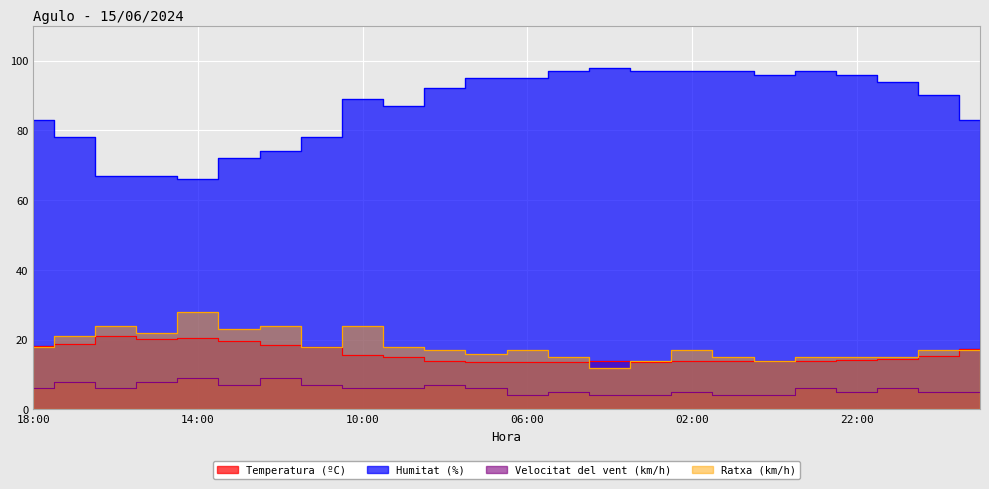

True or false: Humitat (%) and Temperatura (ºC) intersect in this chart.

False